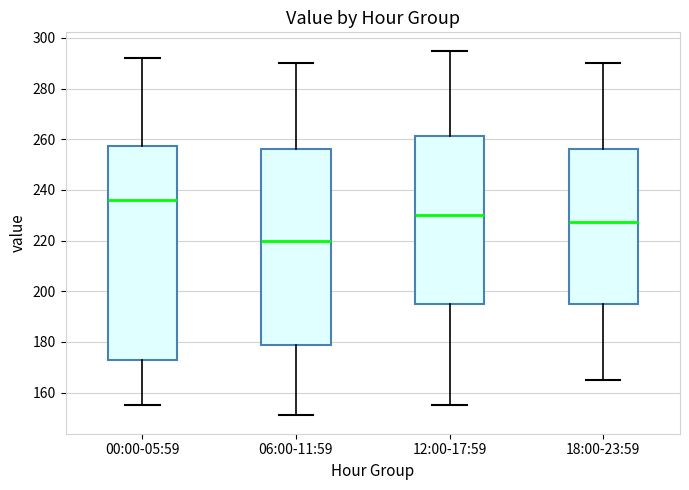

Which box has the highest median line?

00:00-05:59